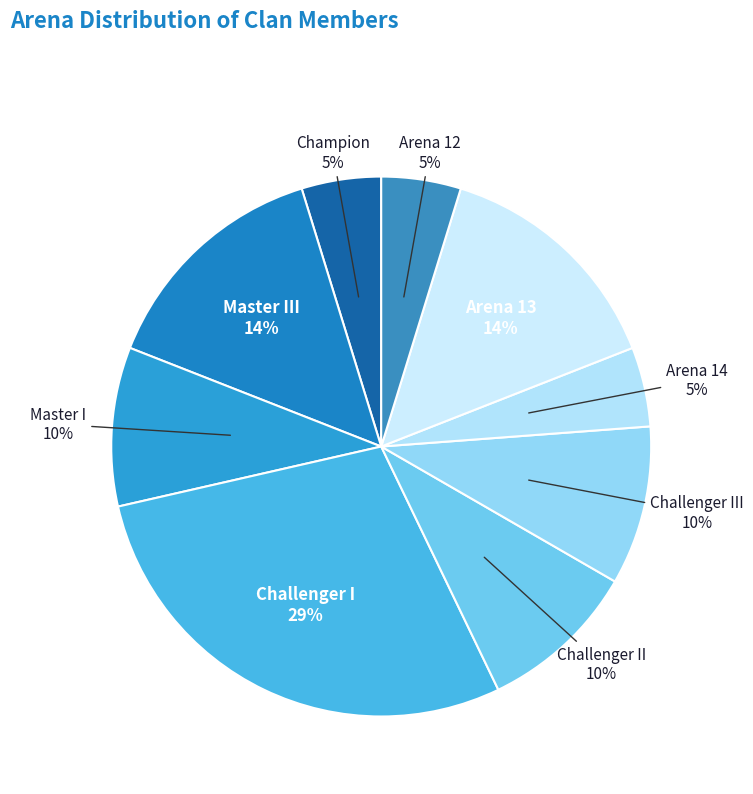

What percentage is the Master III slice, to the nearest percent?

14%